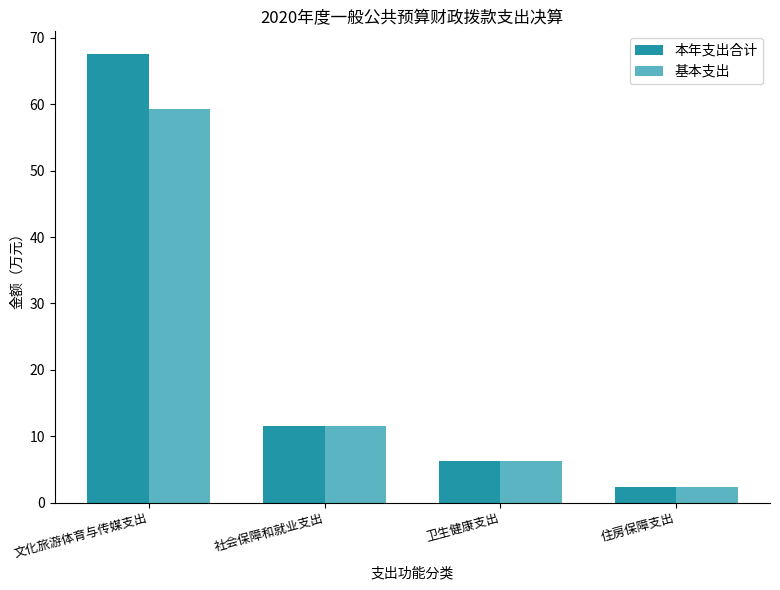

Rank the series by their average value, from lowest to highest.

基本支出, 本年支出合计